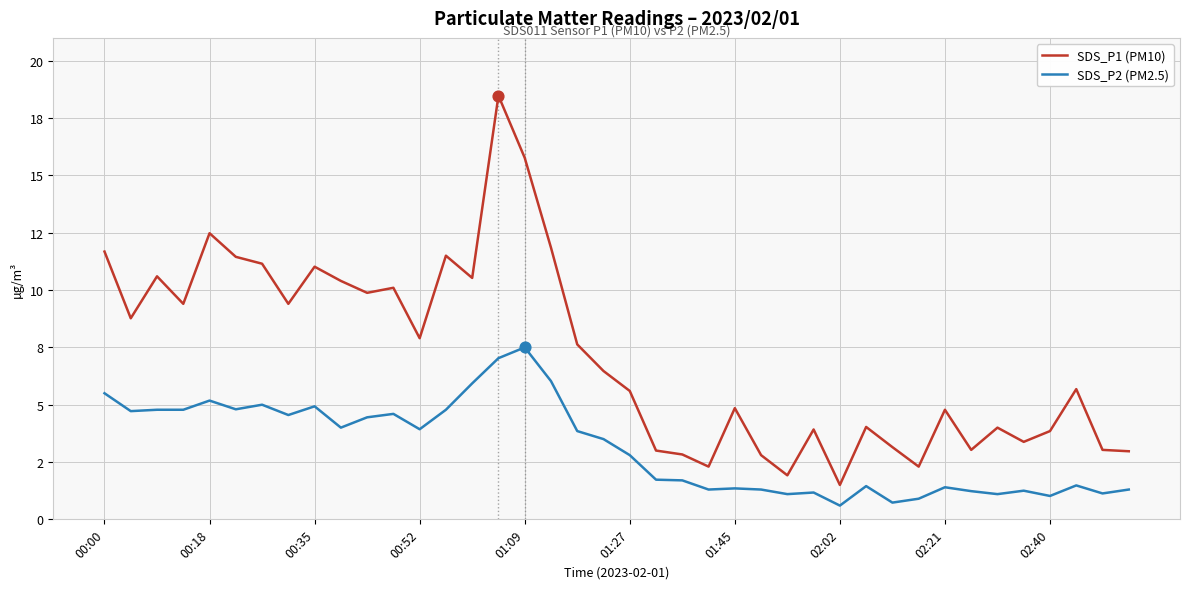

Is this an area chart (filled region under the line)?

No